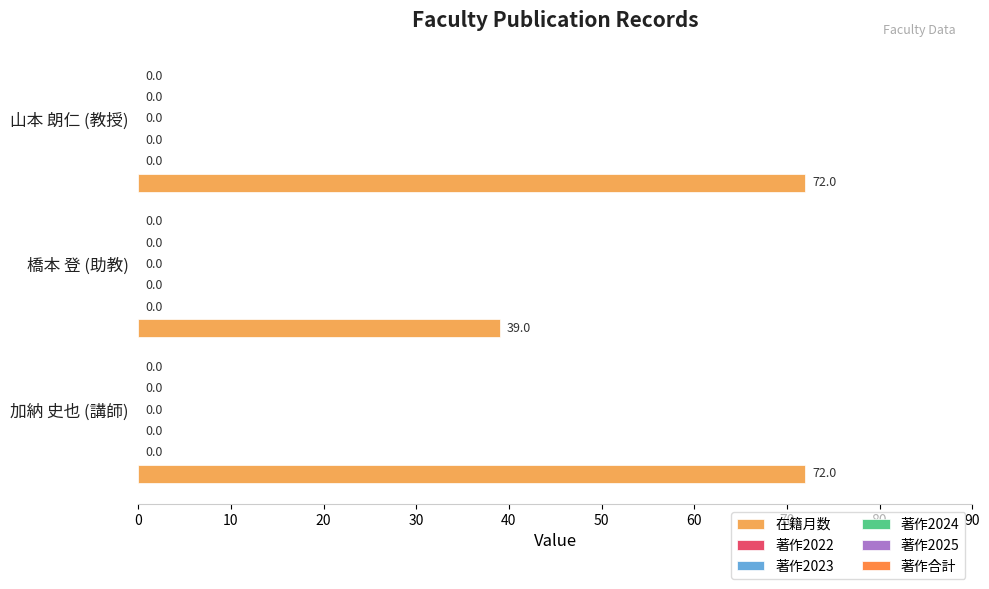

How many bars are there in total?

3